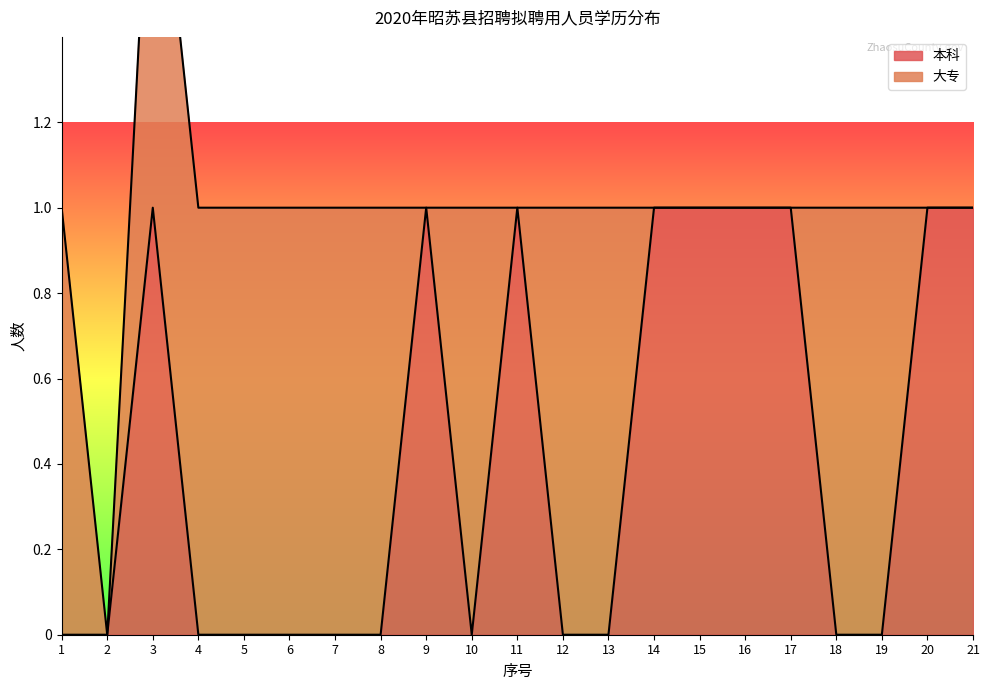

Reading left to right, list all the values displayed in this chart.

1=0	2=0	3=1	4=0	5=0	6=0	7=0	8=0	9=1	10=0	11=1	12=0	13=0	14=1	15=1	16=1	17=1	18=0	19=0	20=1	21=1